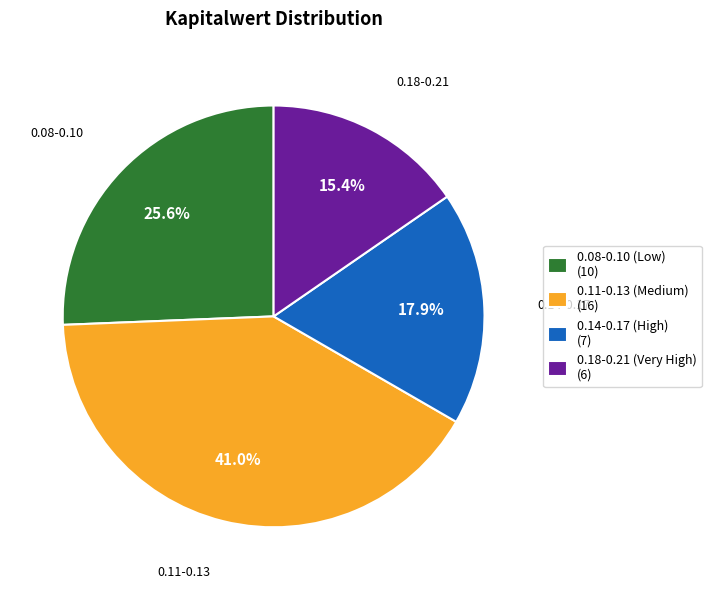

Count the number of slices in the pie.

4